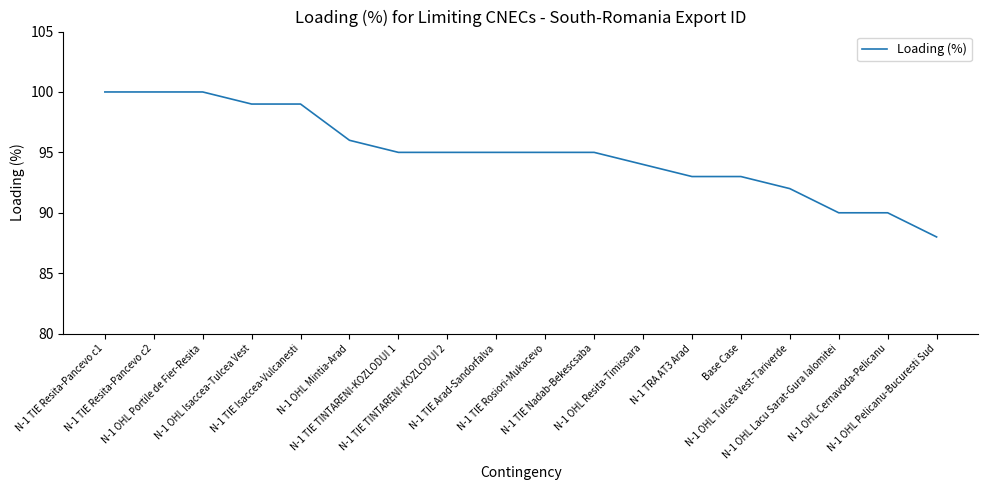

What position from the right is N-1 OHL Portile de Fier-Resita?

16